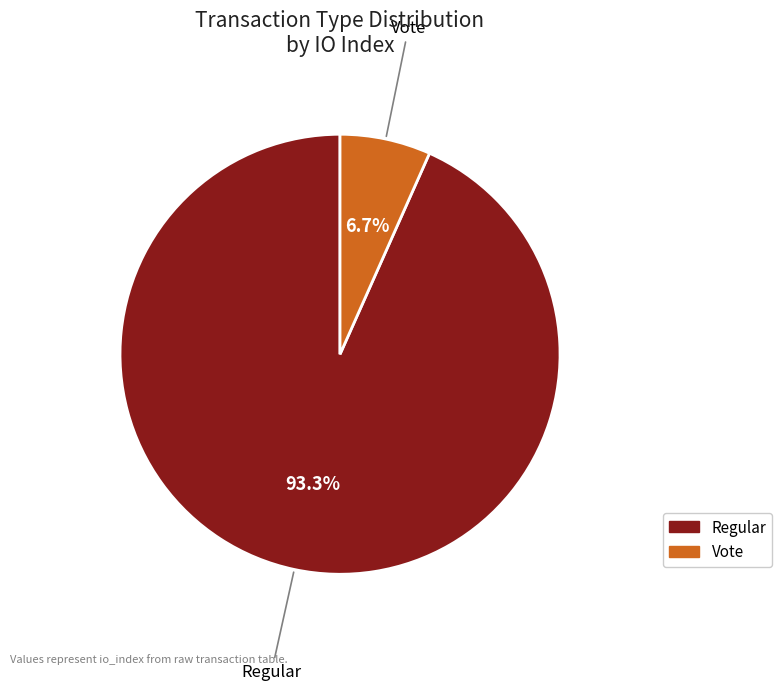

Does any single category account for the majority?

Yes